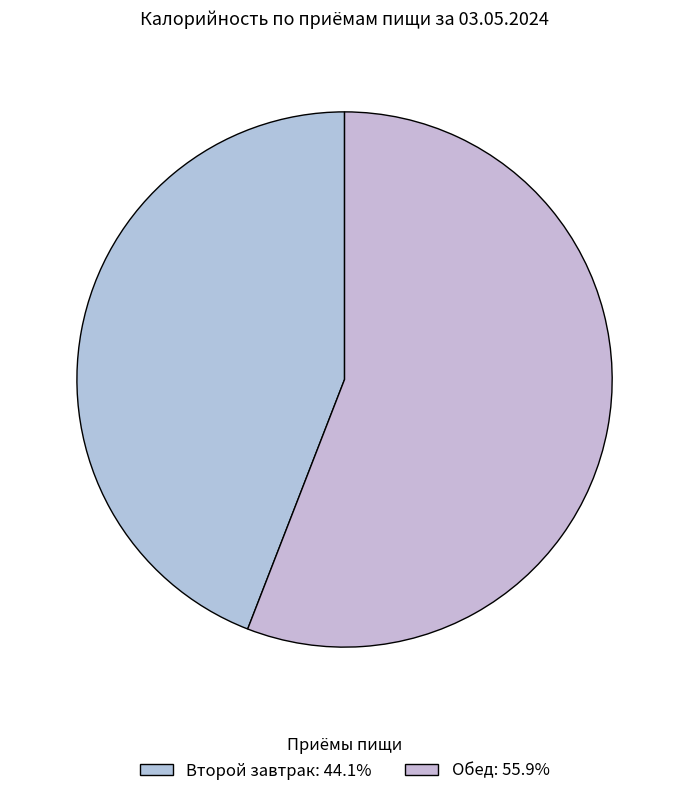

How many segments does this pie chart have?

2